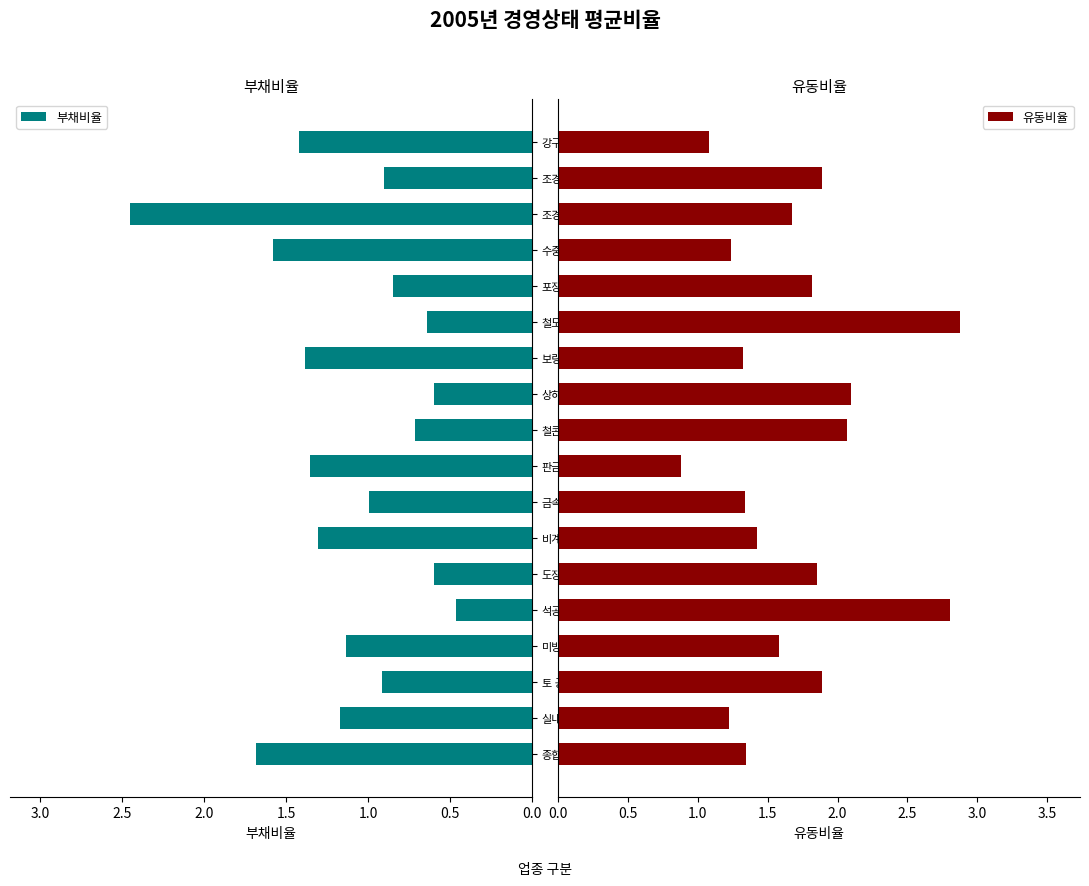

What is the sum of the 부채비율 values at 석공 and 실내건축?

1.6